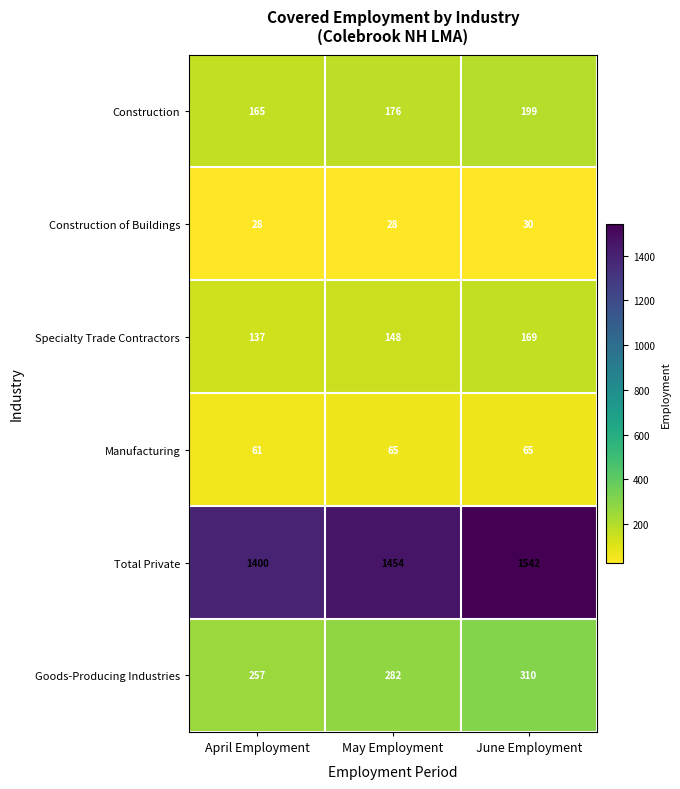

Reading left to right, transcribe all the data shown in this chart.

Construction: April Employment=165	May Employment=176	June Employment=199
Construction of Buildings: April Employment=28	May Employment=28	June Employment=30
Specialty Trade Contractors: April Employment=137	May Employment=148	June Employment=169
Manufacturing: April Employment=61	May Employment=65	June Employment=65
Total Private: April Employment=1400	May Employment=1454	June Employment=1542
Goods-Producing Industries: April Employment=257	May Employment=282	June Employment=310